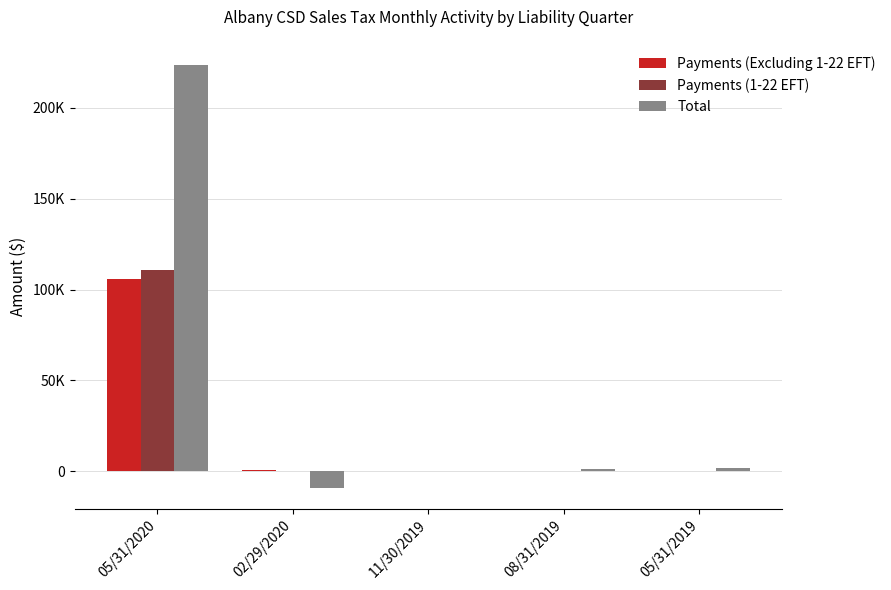

What are all the series names shown in the legend?

Payments (Excluding 1-22 EFT), Payments (1-22 EFT), Total